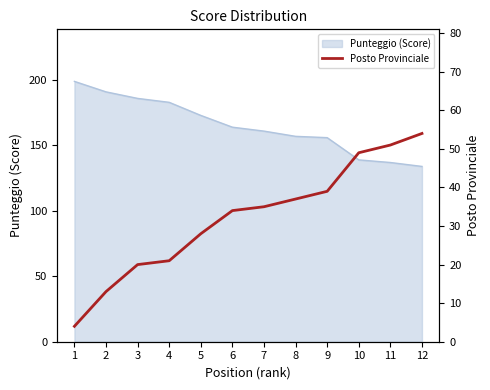

Reading right to left, list all the values displayed in this chart.

54	51	49	39	37	35	34	28	21	20	13	4